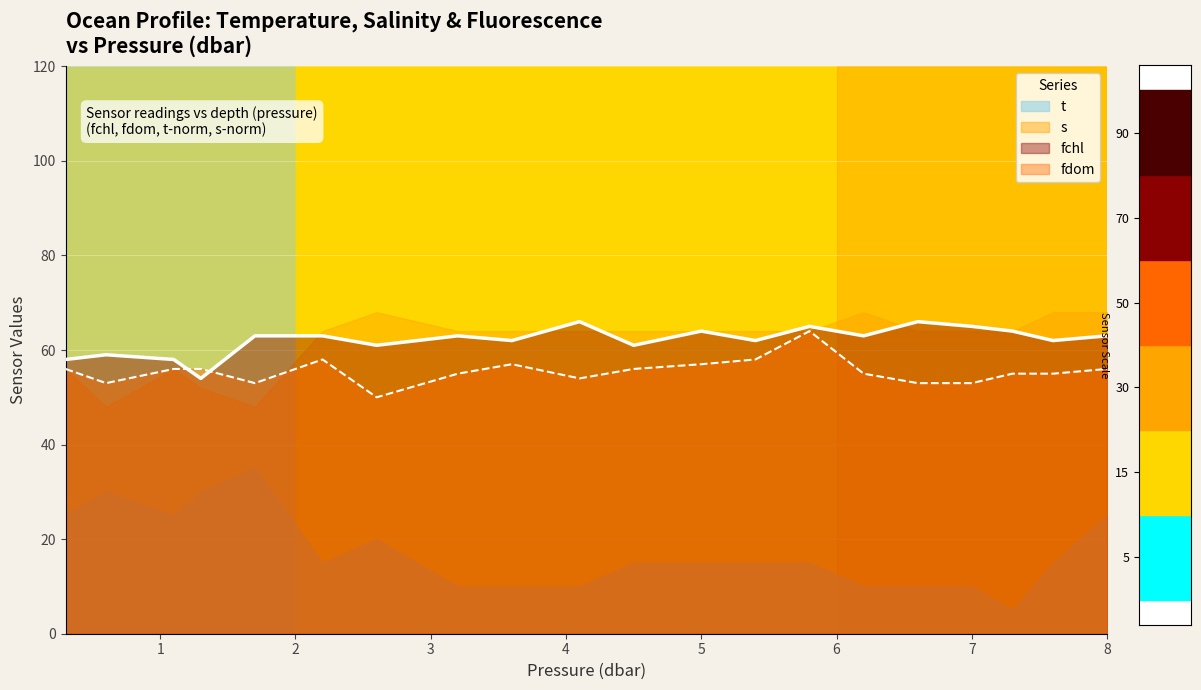

What is the value of the fdom point at the 1st from the left?

56